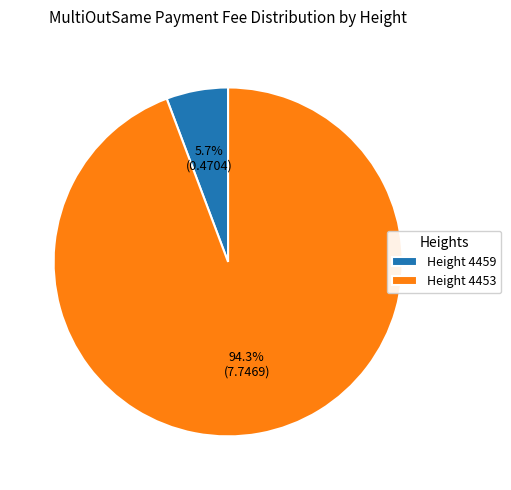

Rank the categories by value from highest to lowest.

Height 4453, Height 4459